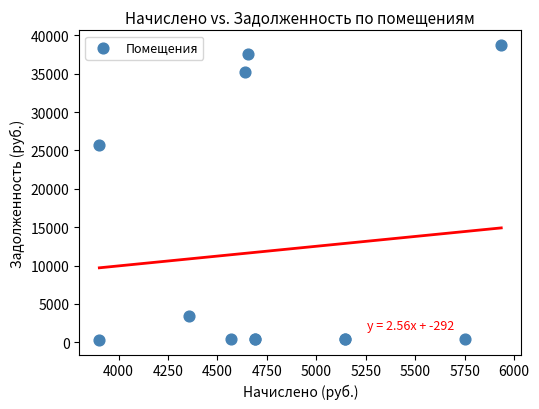

What Y value in the scatter plot is closest to 19528?

25682.3